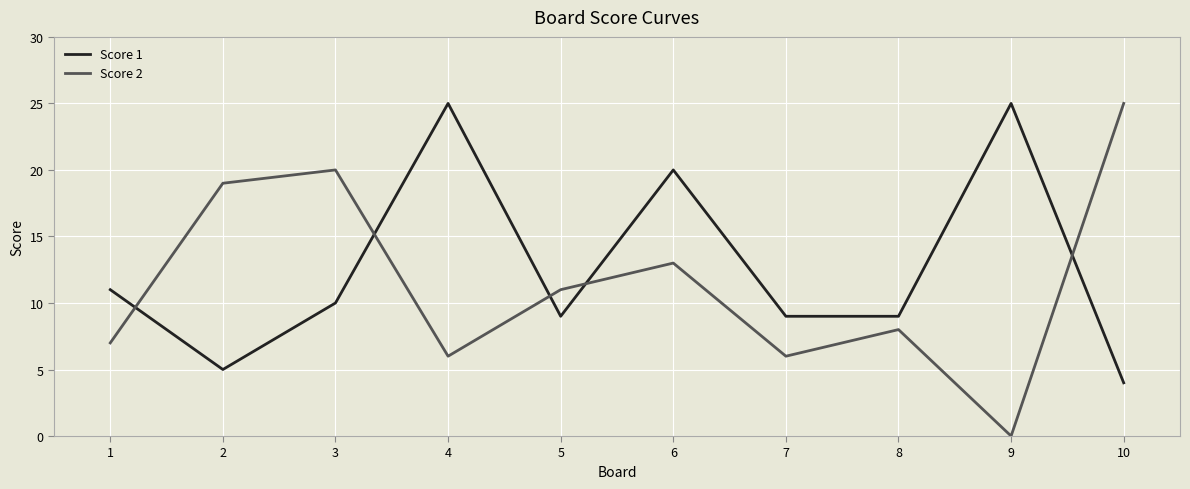

At how many categories does at least one series exceed 5?

10